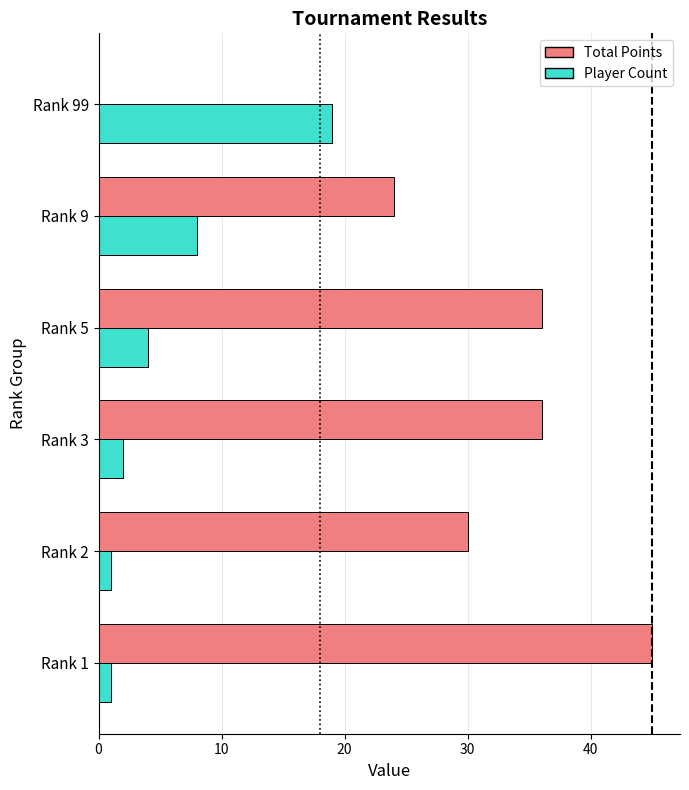

What is the maximum value shown in the chart?

45